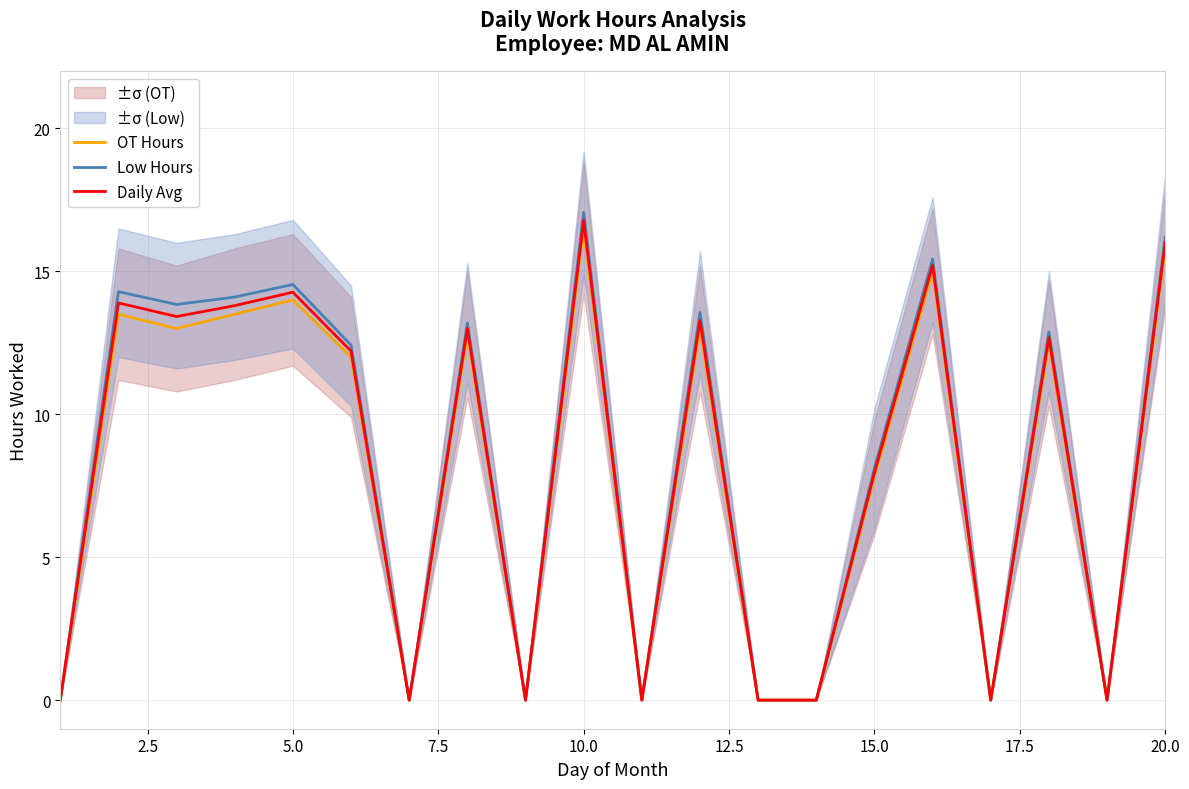

The value of OT Hours at 15.0 is 4.6. True or false?

False